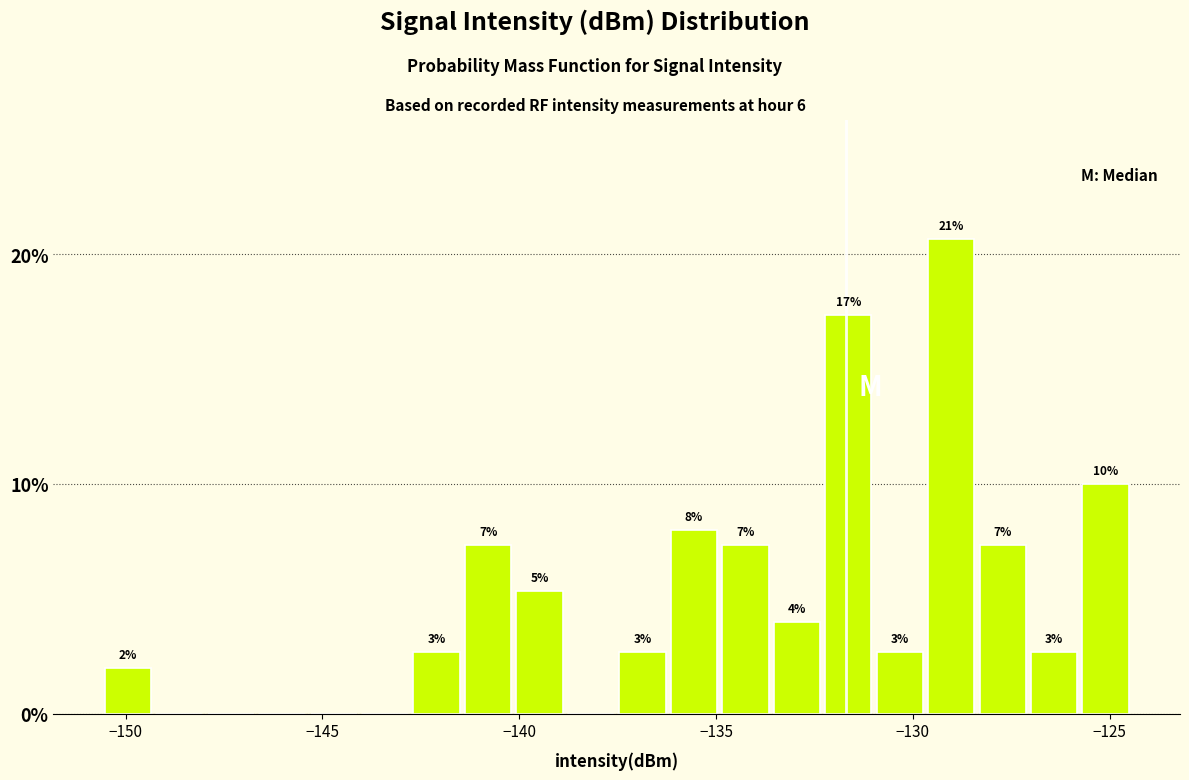

Read against the x-axis, roughly where is the centre of the tallest bar?

-129.0